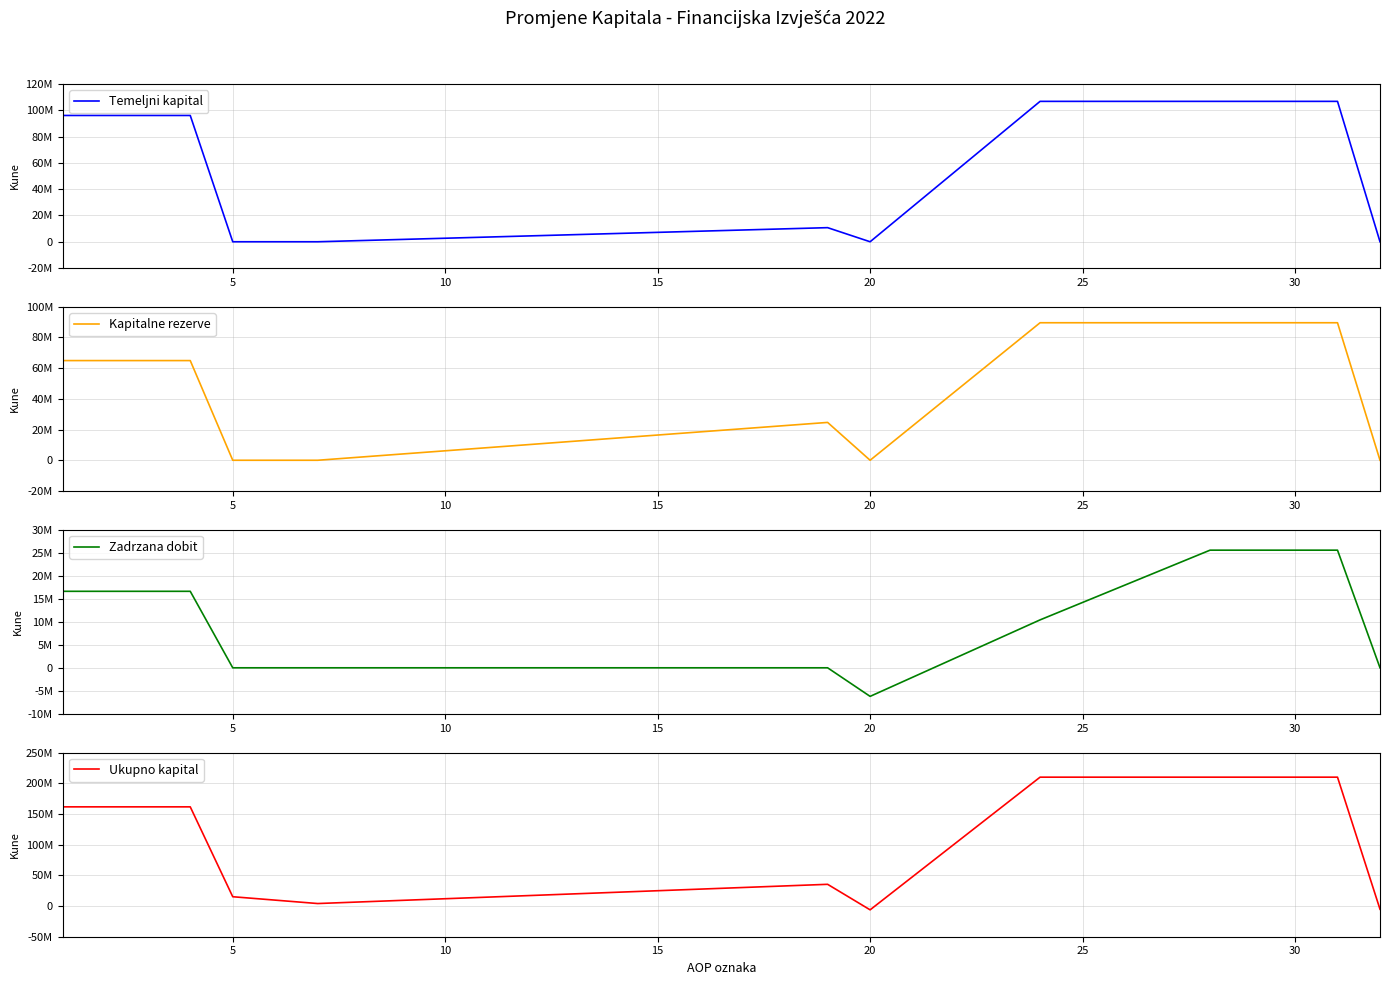

Is this an area chart (filled region under the line)?

No